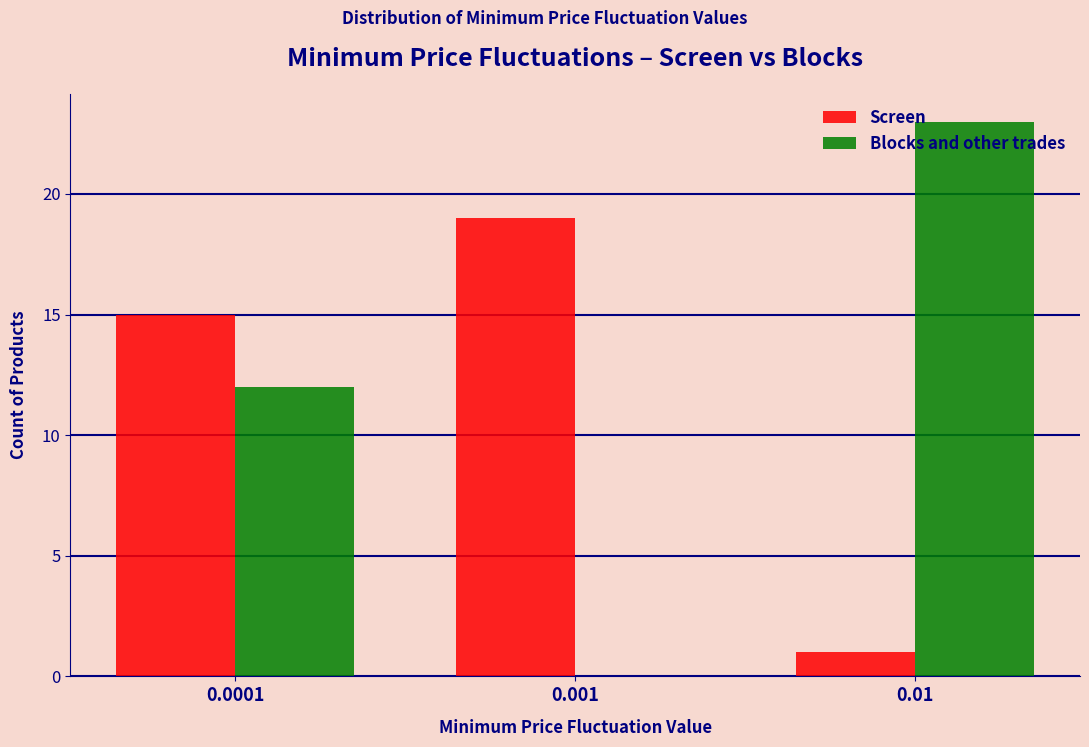

The value of Blocks and other trades at 0.0001 is 12. True or false?

True